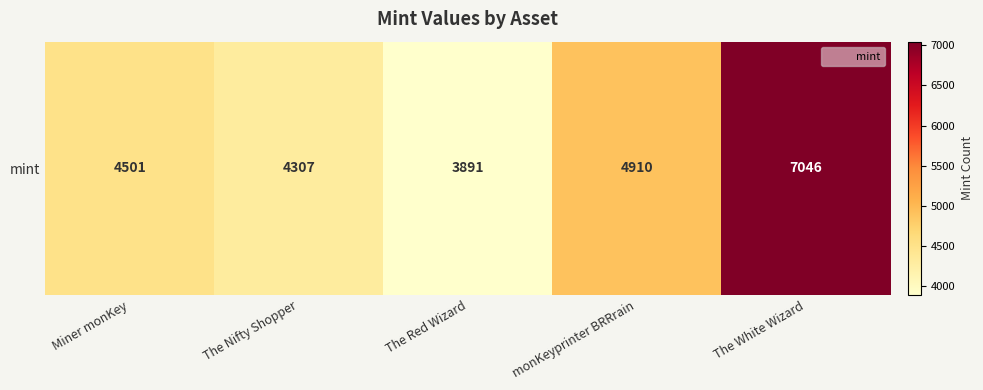

What is the difference between the second highest and second lowest values?

603